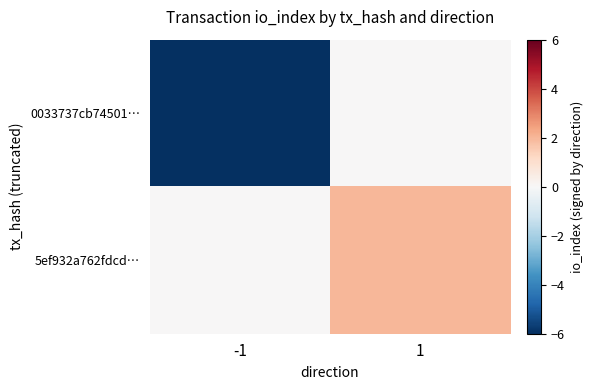

Reading left to right, transcribe all the data shown in this chart.

0033737cb74501…: -1=-6	1=0
5ef932a762fdcd…: -1=0	1=2